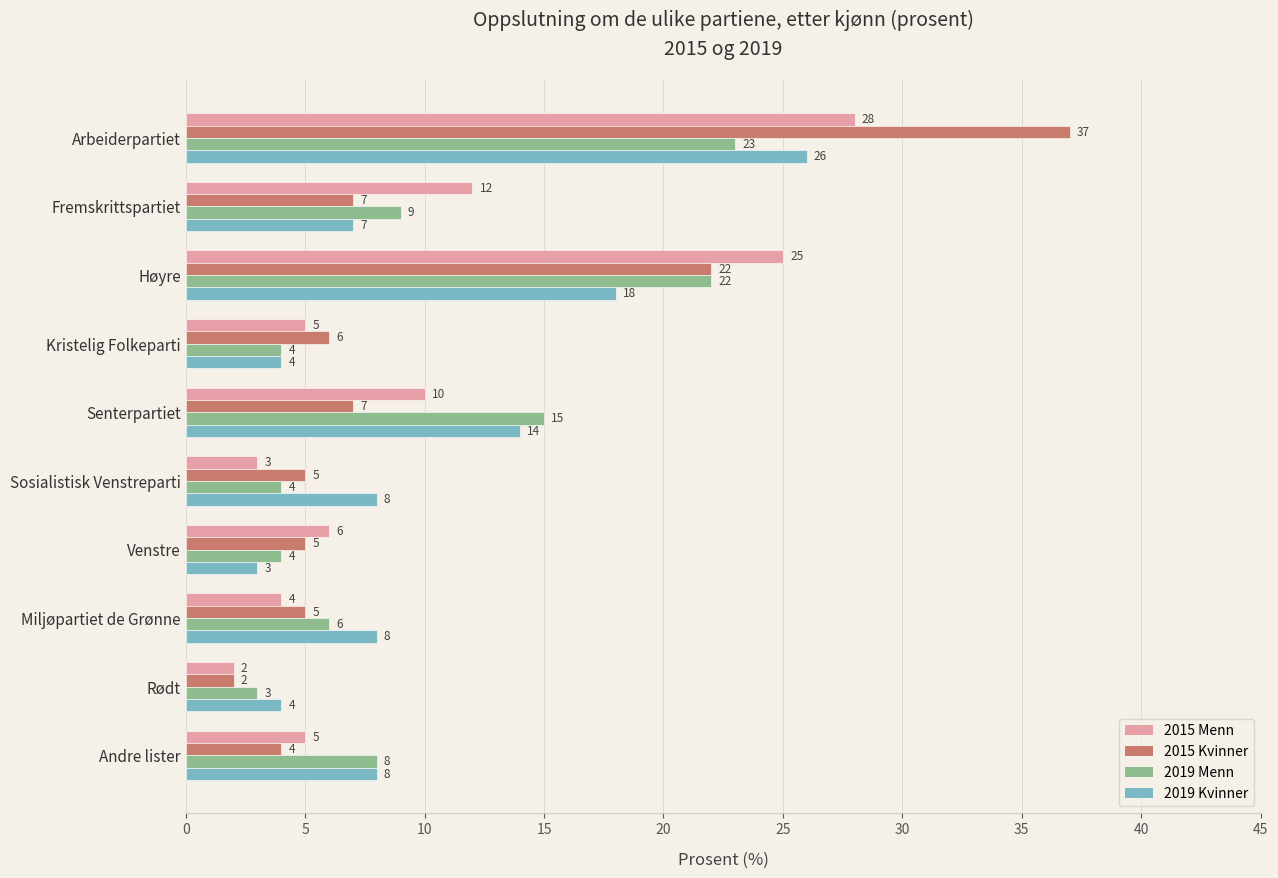

What is the difference between the maximum and minimum values in the 2019 Menn series?

20